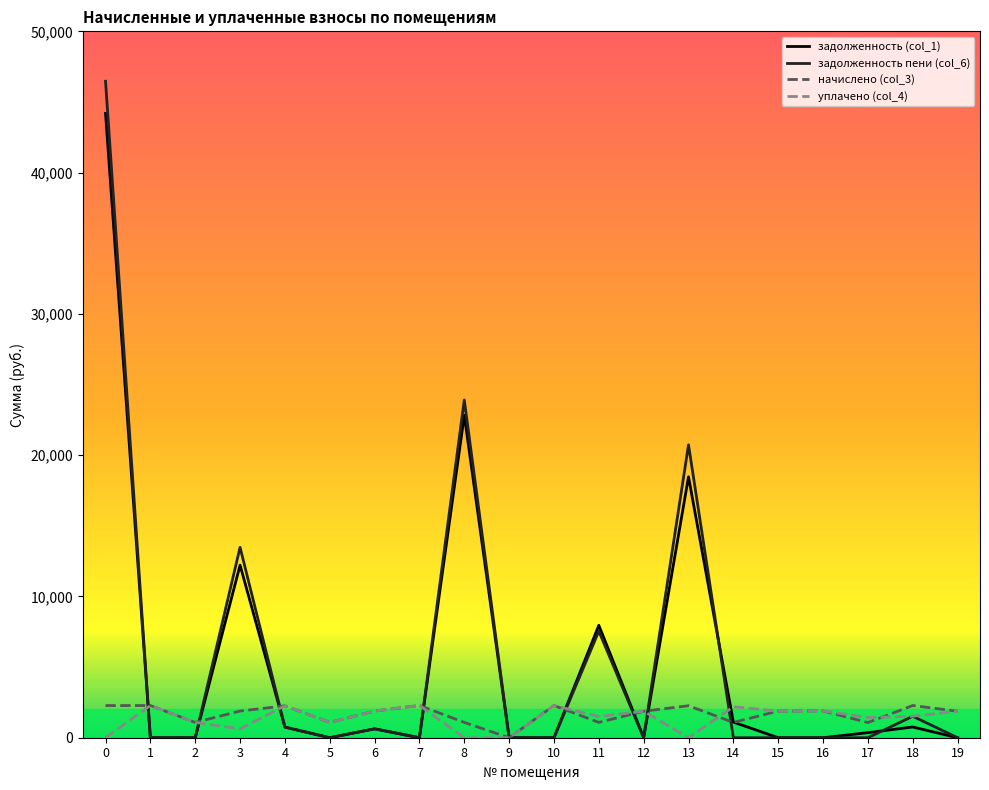

Which series has the largest range (max minus min)?

задолженность пени (col_6)